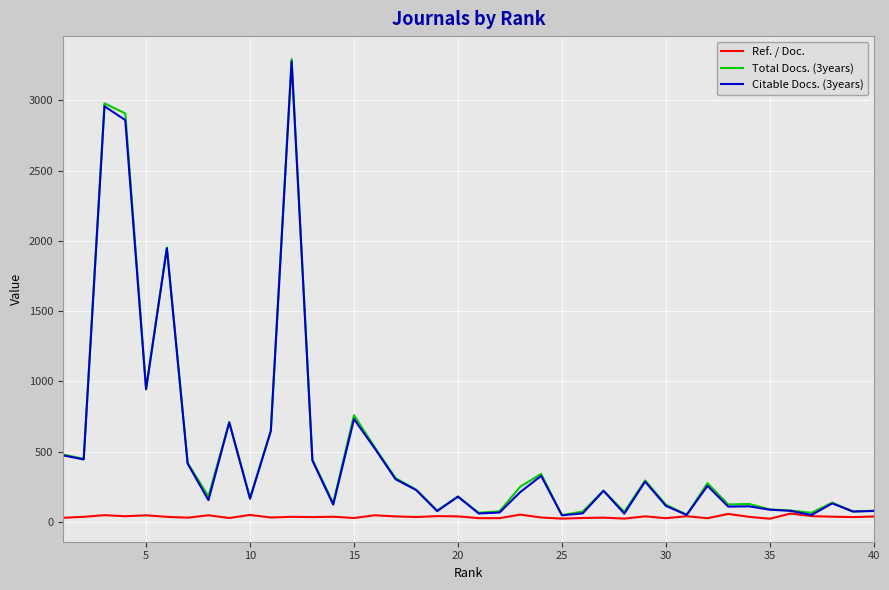

Which series has the largest range (max minus min)?

Total Docs. (3years)